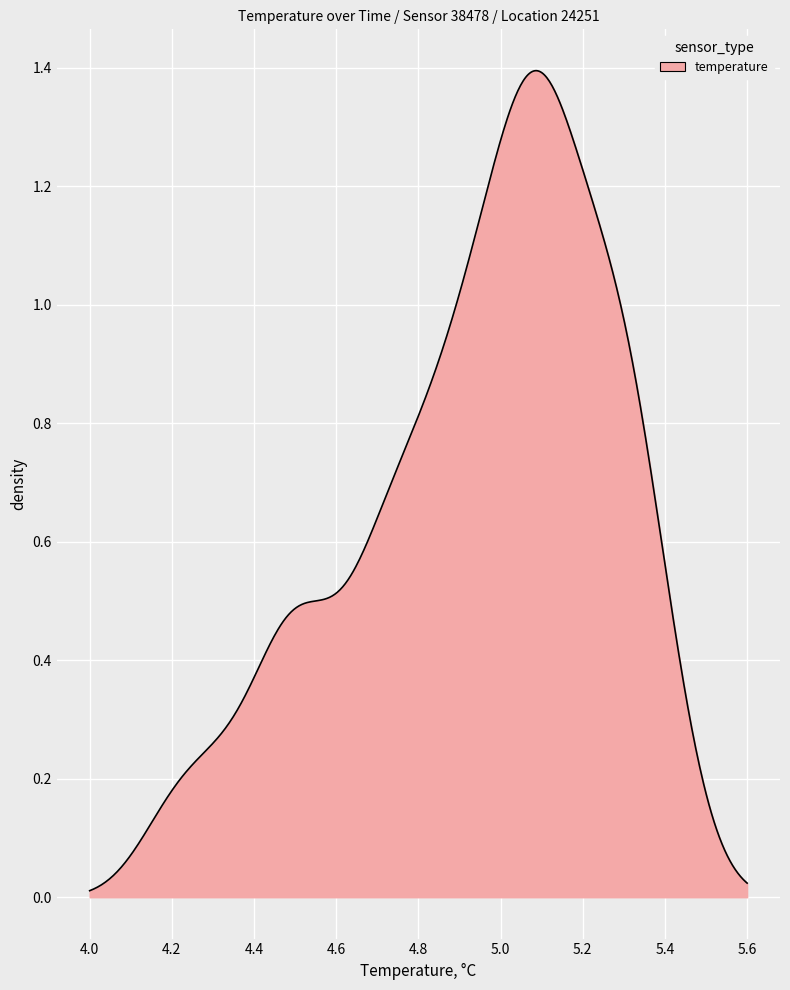

How many lines are shown in the chart?

1